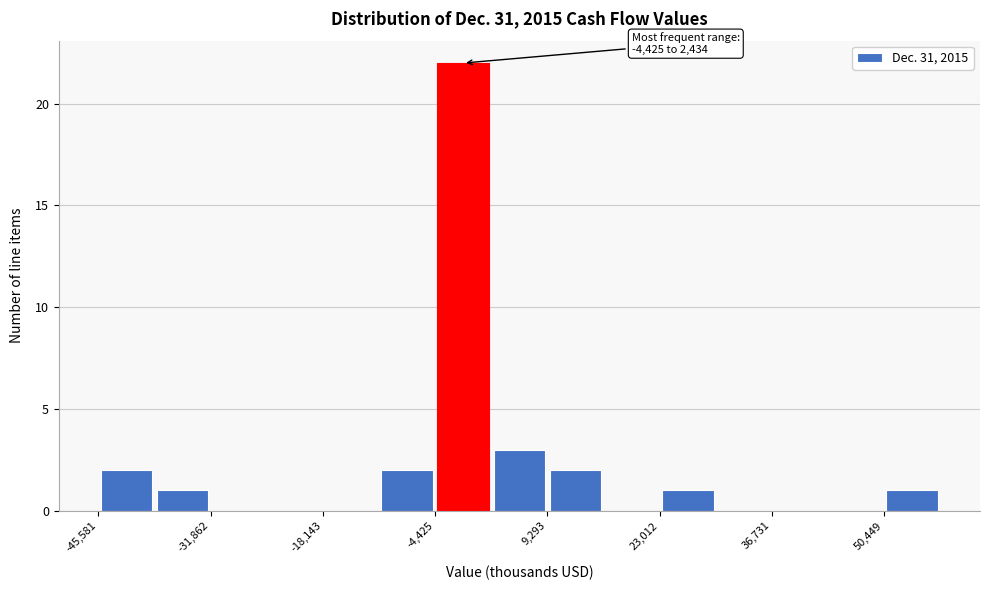

Around what value on the x-axis is the tallest bar? Give the approximate position of its centre, as read against the axis.

0